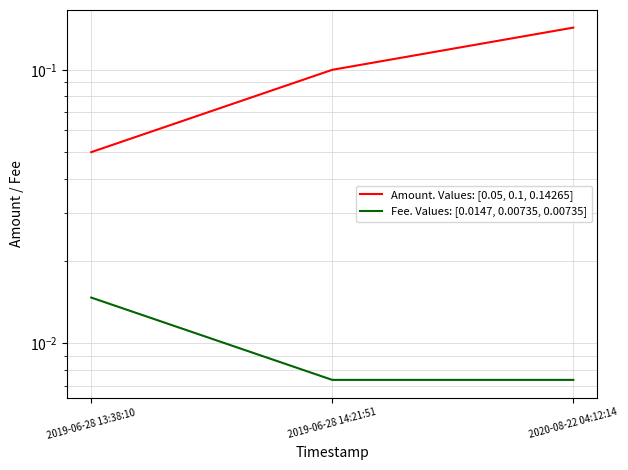

Reading left to right, extract all data points from this chart.

Amount. Values: [0.05, 0.1, 0.14265]: 2019-06-28 13:38:10=0.1	2019-06-28 14:21:51=0.1	2020-08-22 04:12:14=0.1
Fee. Values: [0.0147, 0.00735, 0.00735]: 2019-06-28 13:38:10=0.0	2019-06-28 14:21:51=0.0	2020-08-22 04:12:14=0.0